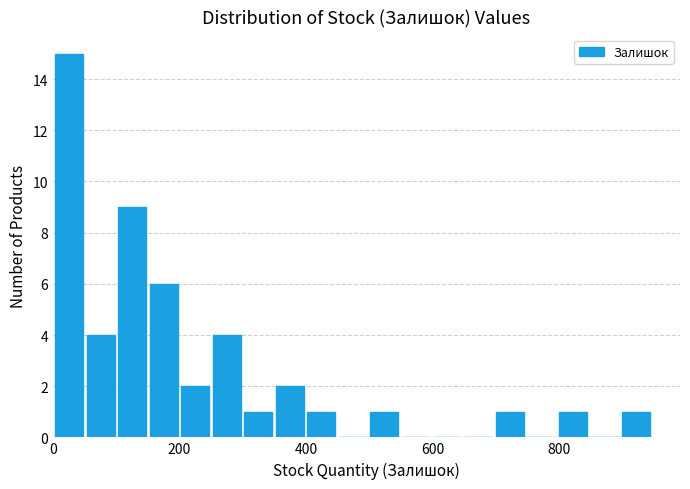

Read against the x-axis, roughly where is the centre of the tallest bar?

20